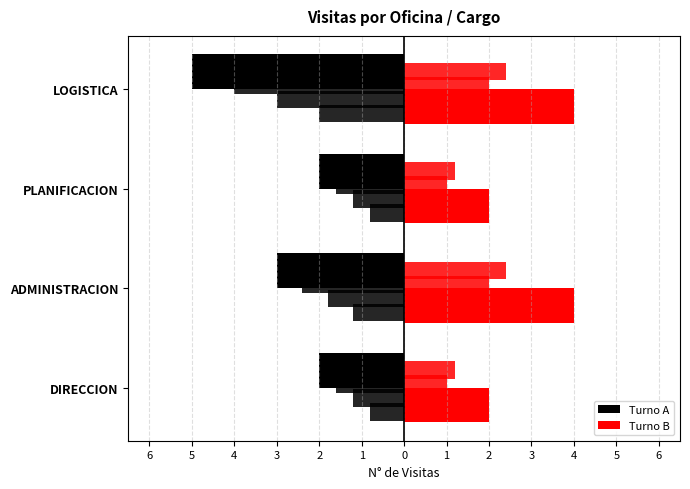

The value of Turno A at LOGISTICA is -5. True or false?

True